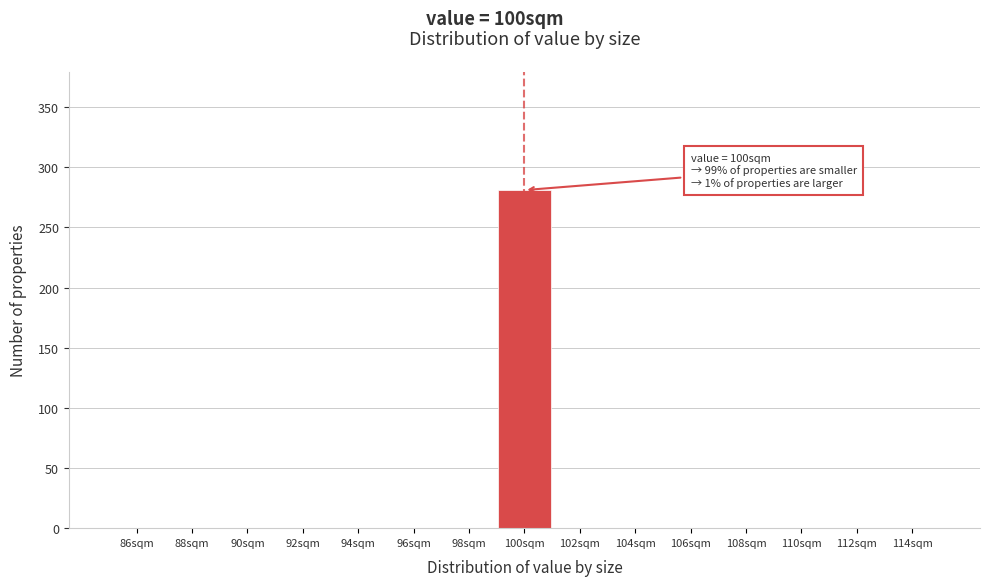

Which range on the x-axis has the tallest bar?

99 to 101